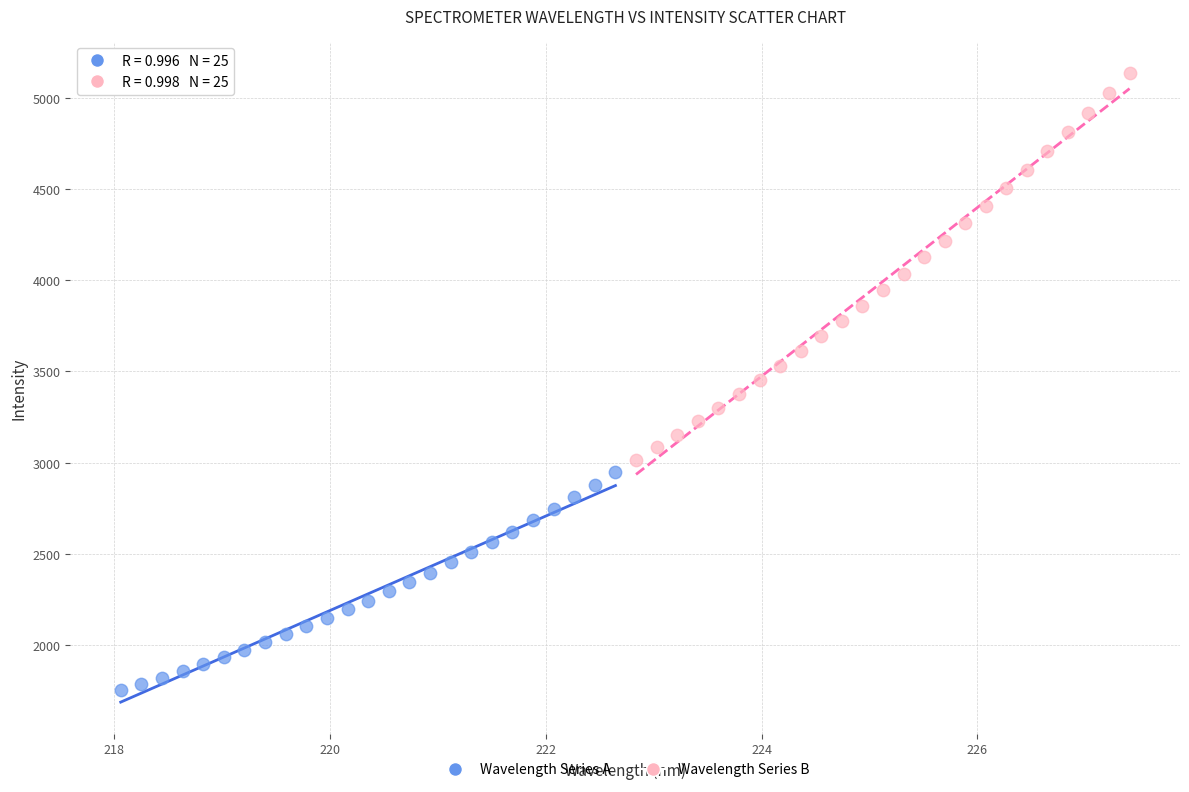

Which series reaches the maximum Y coordinate?

Wavelength Series B